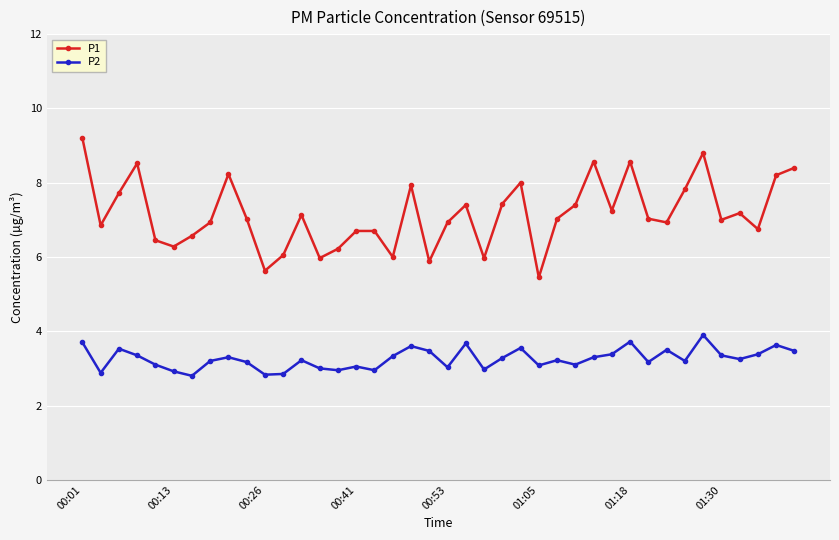

True or false: P2 has more than 1 interior local peaks.

True